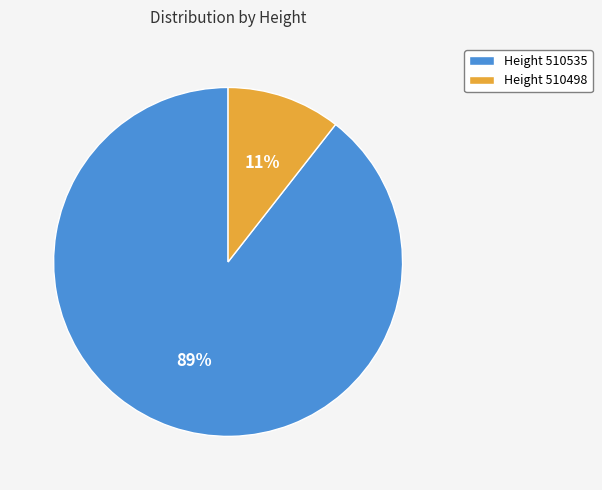

Rank the categories by value from highest to lowest.

Height 510535, Height 510498